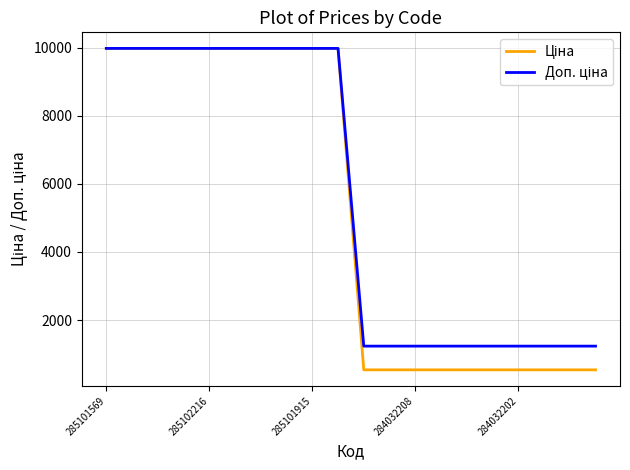

What is the minimum value shown in the chart?

539.0